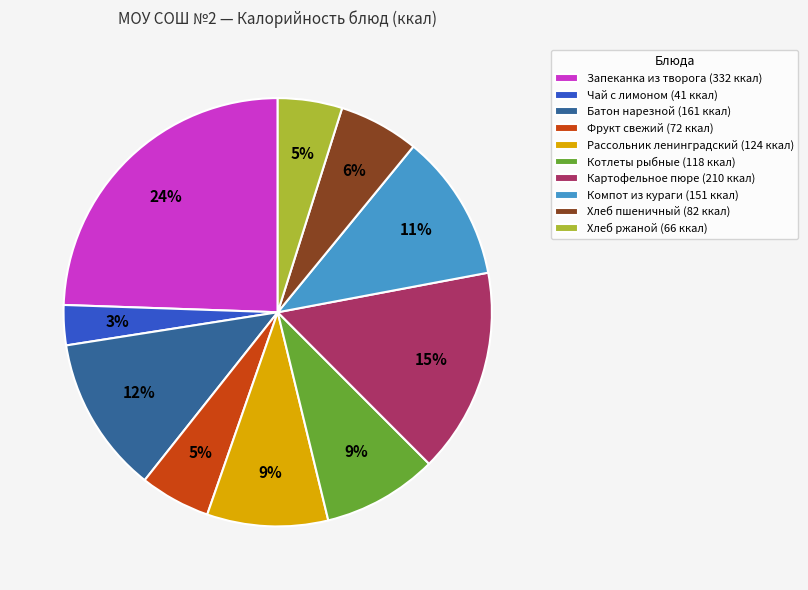

Approximately how many times larger is the value at Запеканка из творога compared to Картофельное пюре?

1.6